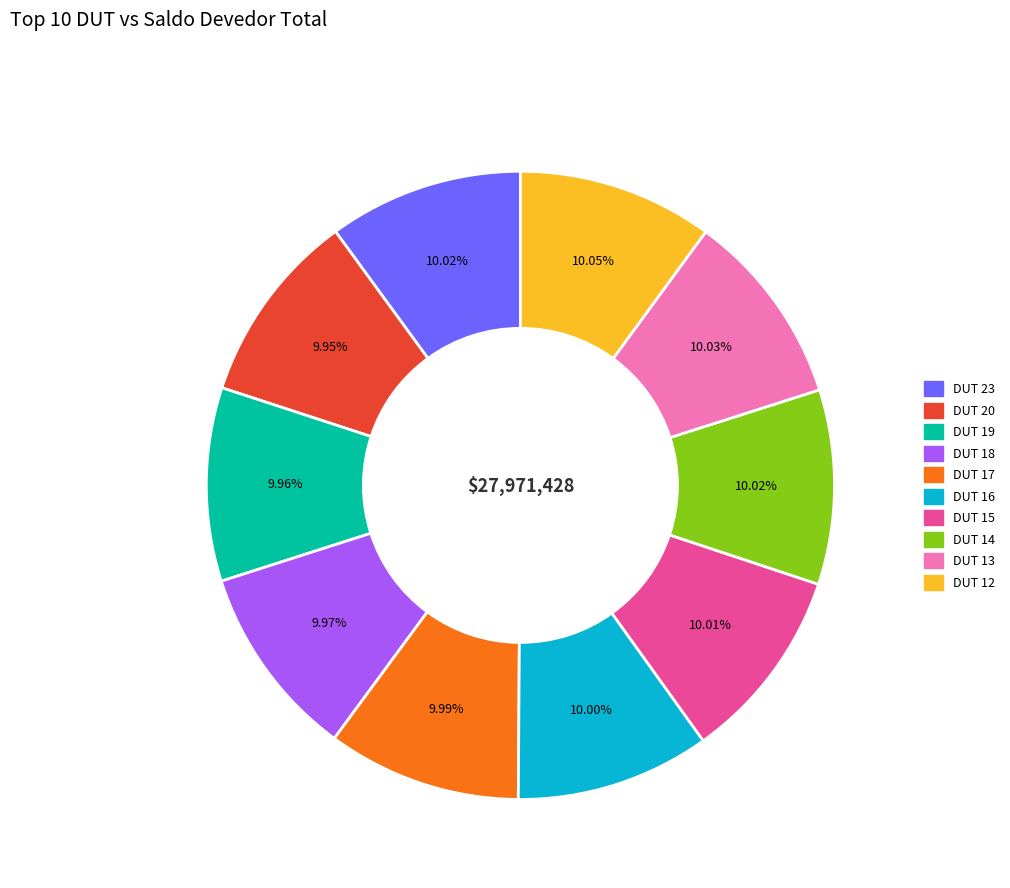

Does any single category account for the majority?

No